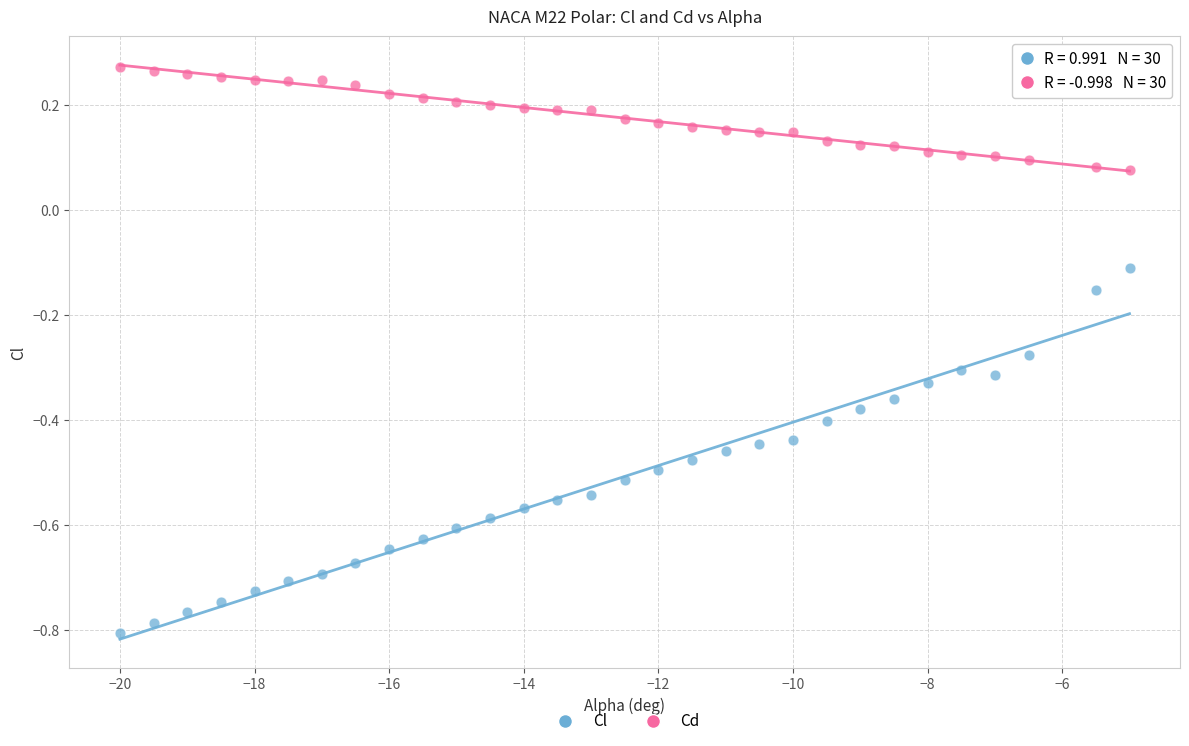

Across all data points, what is the range of Y values (max minus min)?

1.1